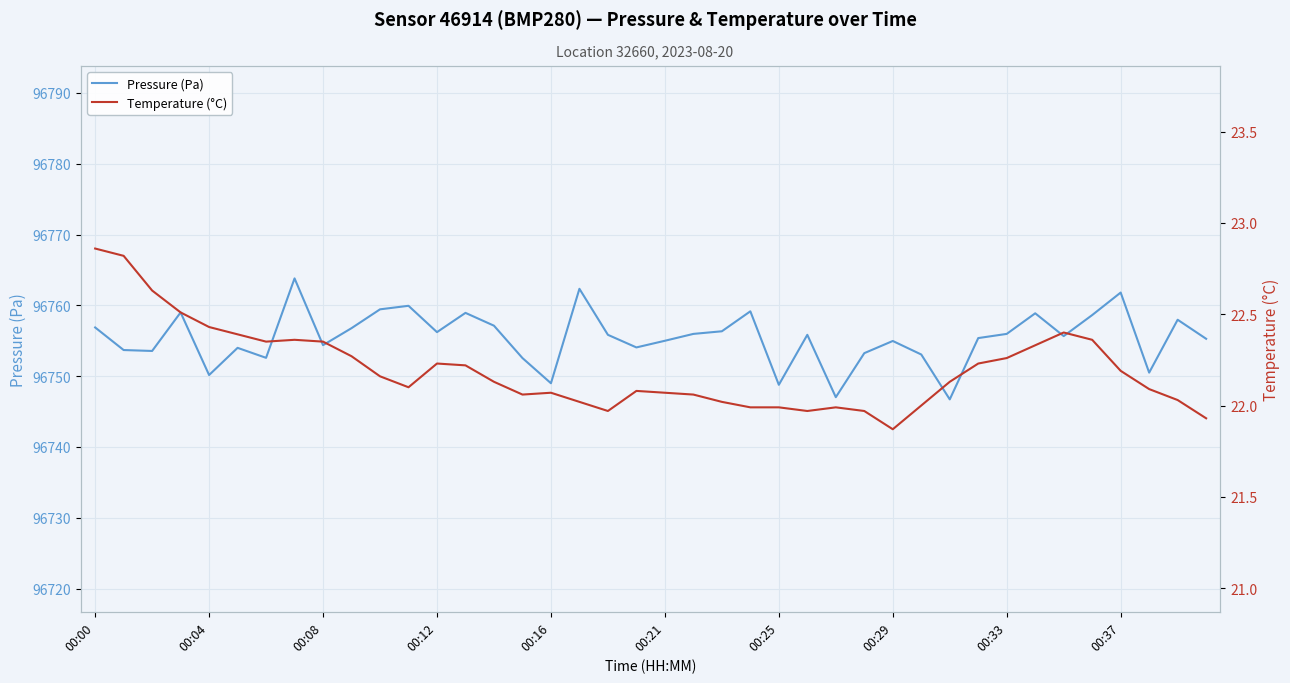

At how many categories does at least one series exceed 74678?

40